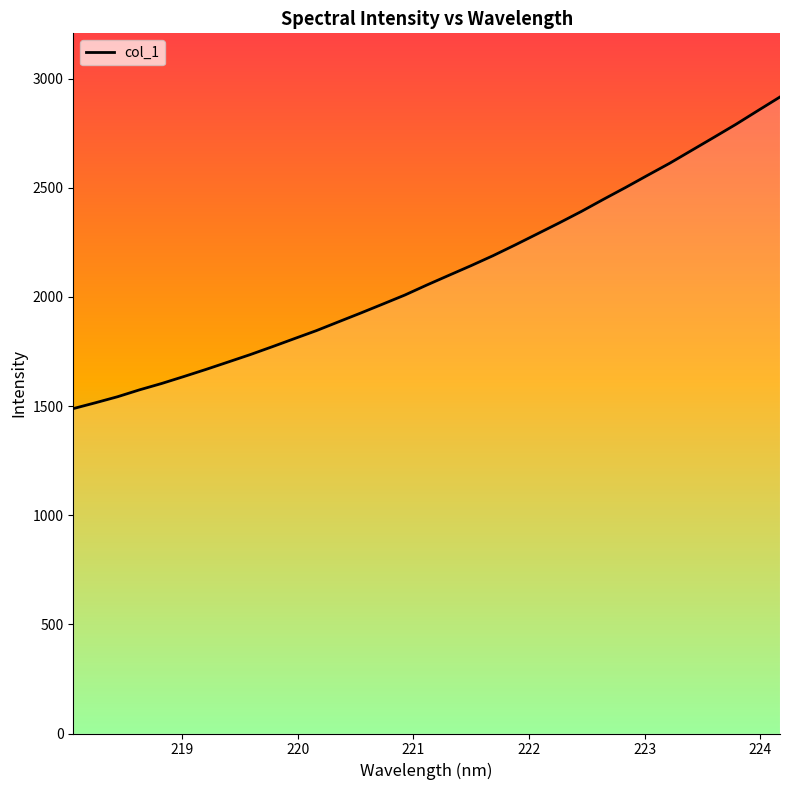

How many lines are shown in the chart?

1